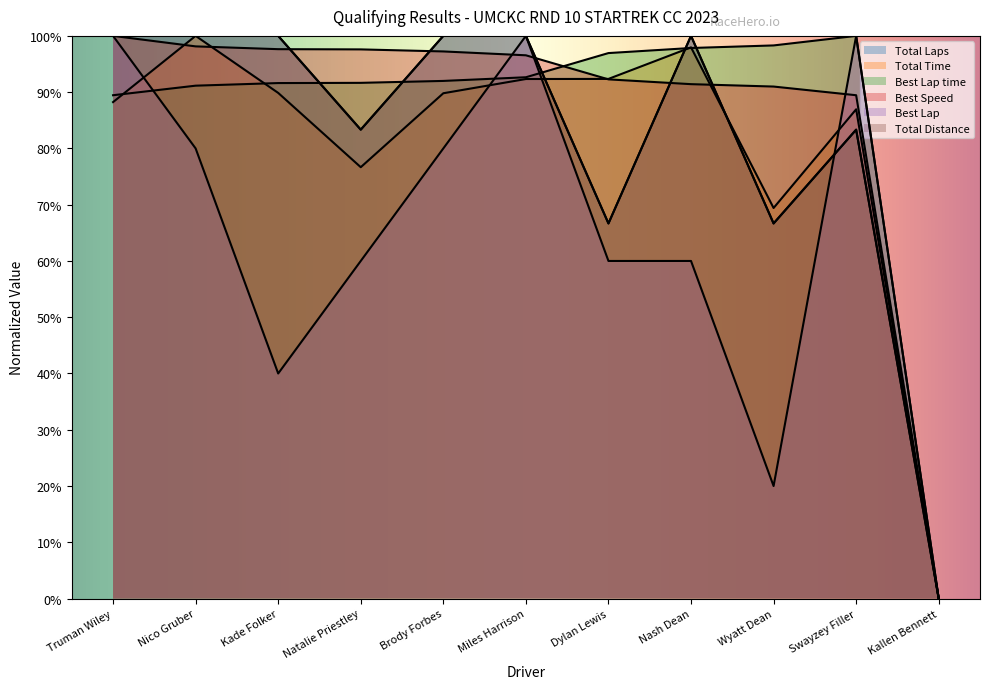

Between Nico Gruber and Truman Wiley, which is larger?

Nico Gruber